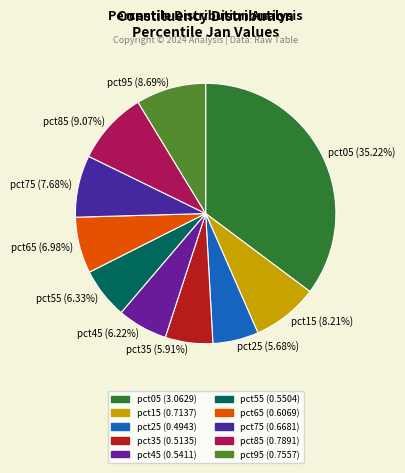

Is there a majority slice in this chart?

No